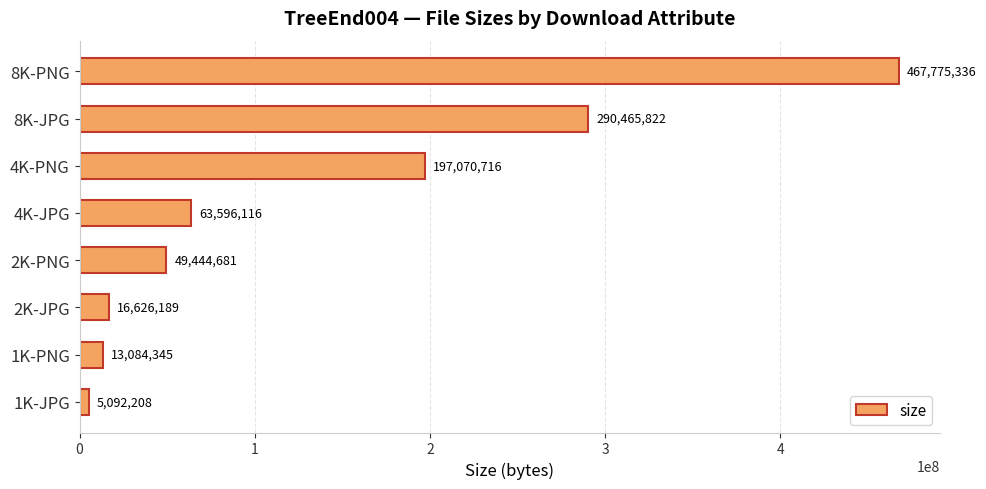

True or false: the data shows 105712274 at 4K-JPG.

False